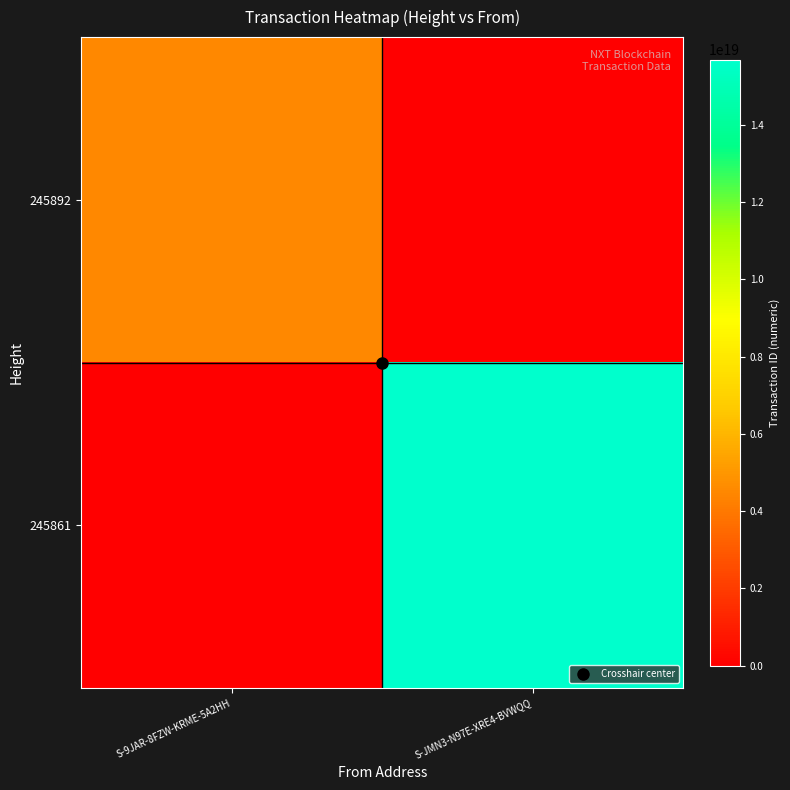

Reading left to right, transcribe all the data shown in this chart.

245892: S-9JAR-8FZW-KRME-5A2HH=4487560818661953536	S-JMN3-N97E-XRE4-BVWQQ=0
245861: S-9JAR-8FZW-KRME-5A2HH=0	S-JMN3-N97E-XRE4-BVWQQ=15694275403226245120